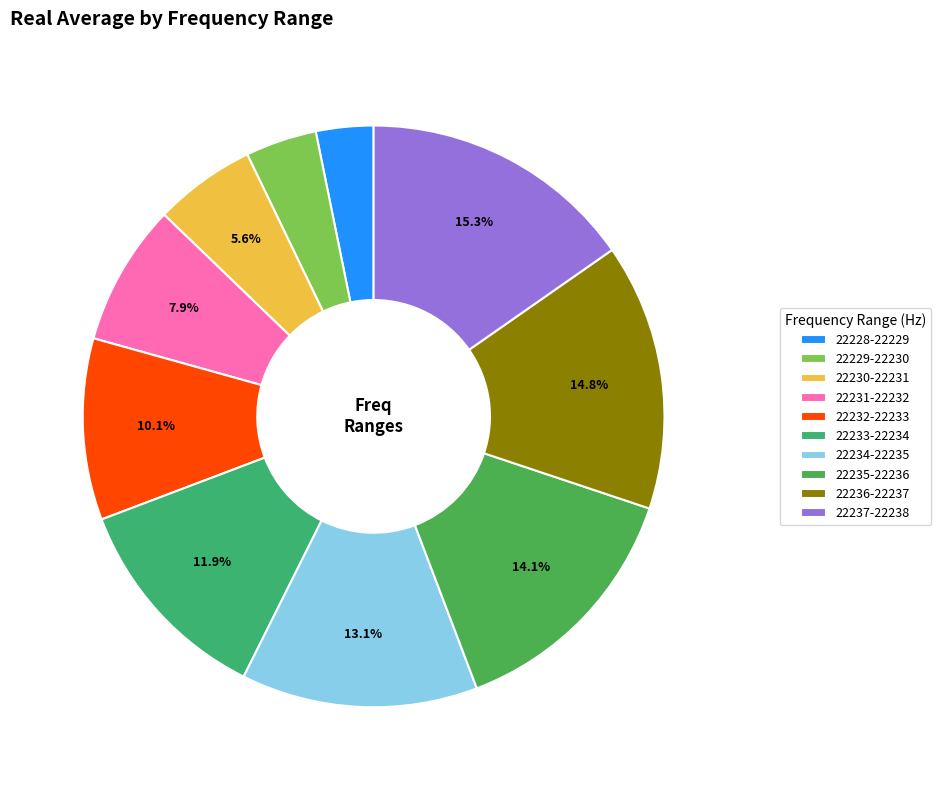

Count the number of slices in the pie.

10